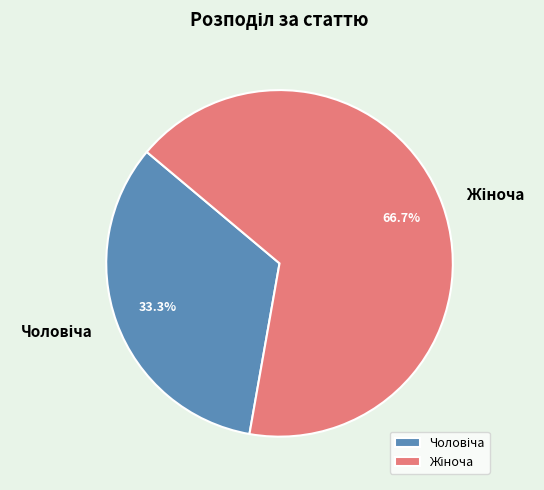

Count the number of slices in the pie.

2